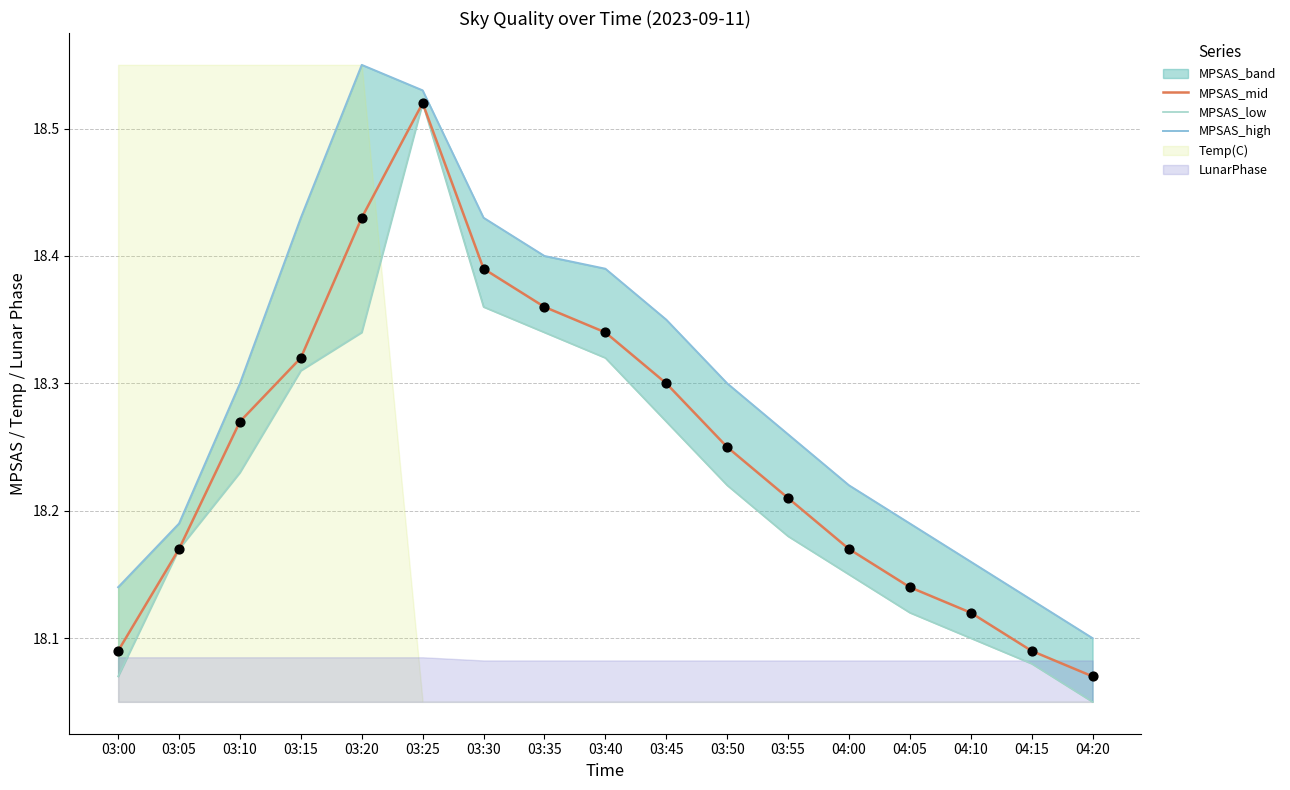

Which category has the highest value in the MPSAS_mid series?

03:25